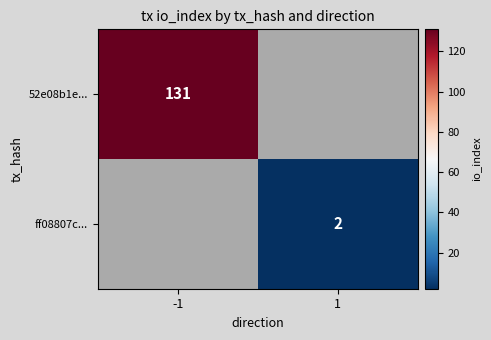

True or false: ff08807c... has a value of 1 at 1.

False